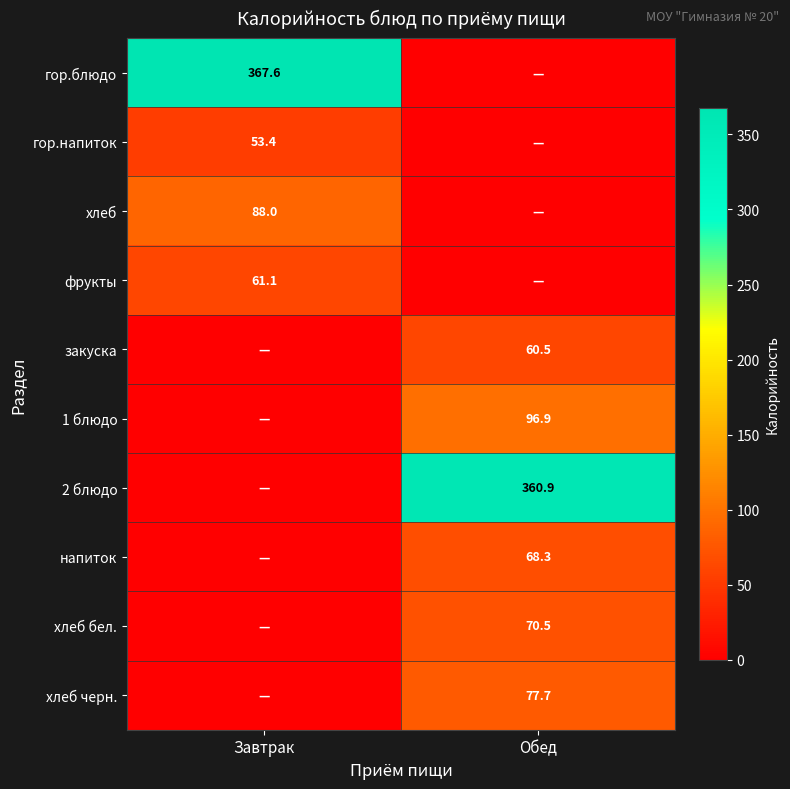

True or false: 1 блюдо has a value of 96.9 at Обед.

True